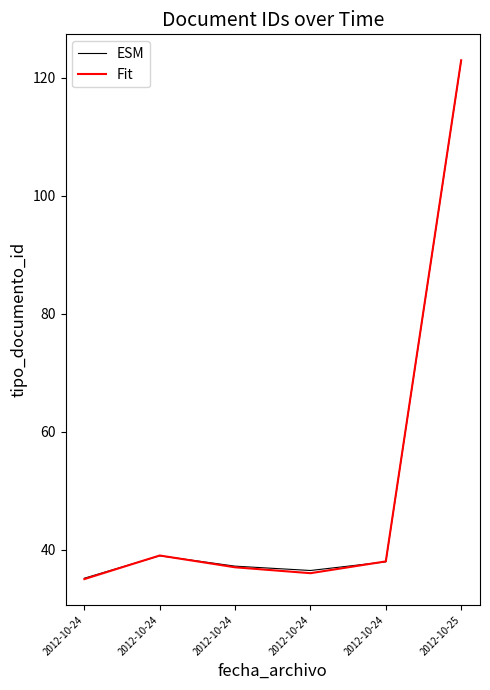

Reading left to right, what are all the values shown in this chart?

ESM: 2012-10-24=35.1	2012-10-24=39.0	2012-10-24=37.2	2012-10-24=36.5	2012-10-24=37.9	2012-10-25=122.9
Fit: 2012-10-24=35.0	2012-10-24=39.0	2012-10-24=37.0	2012-10-24=36.0	2012-10-24=38.0	2012-10-25=123.0